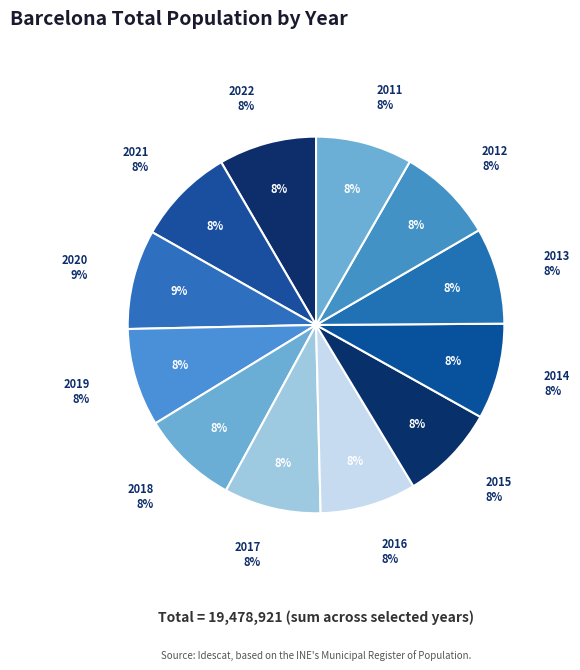

Is 2019 the majority of the pie?

No